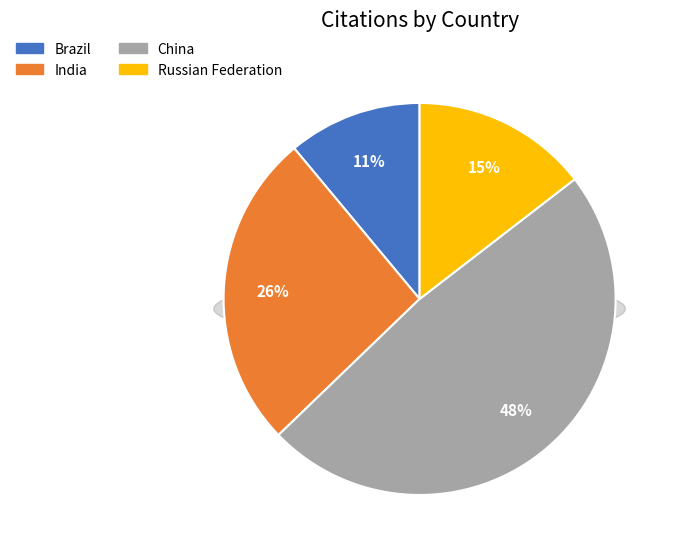

The India slice represents 26% of the pie. True or false?

True